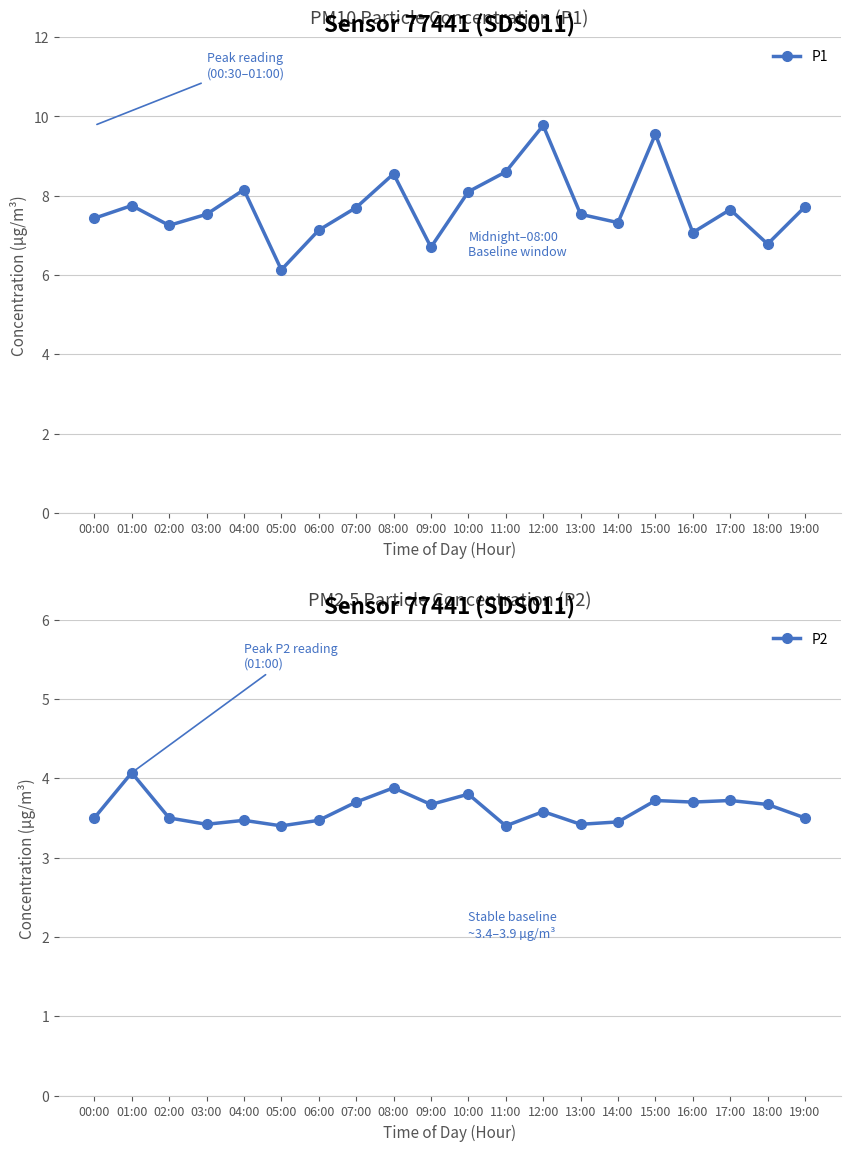

Rank the series by their average value, from lowest to highest.

P2, P1